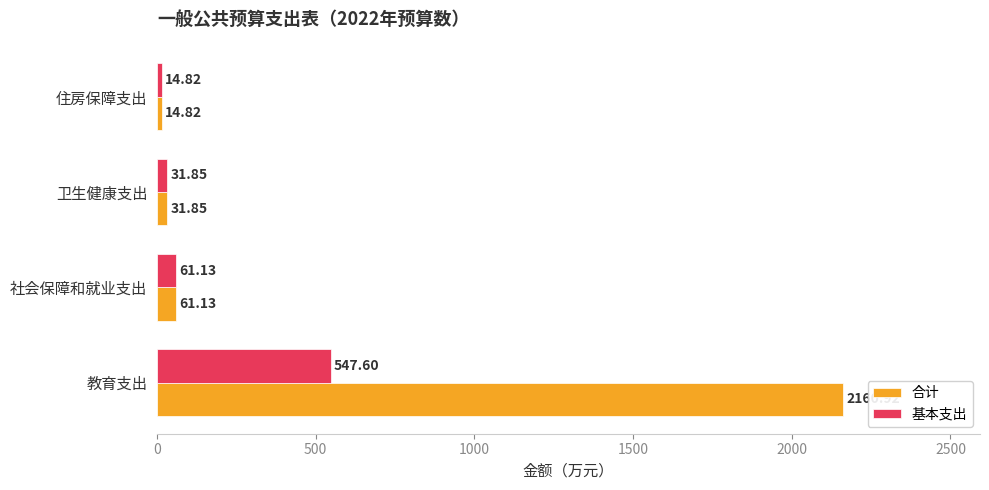

Which category has the lowest value across all series?

住房保障支出